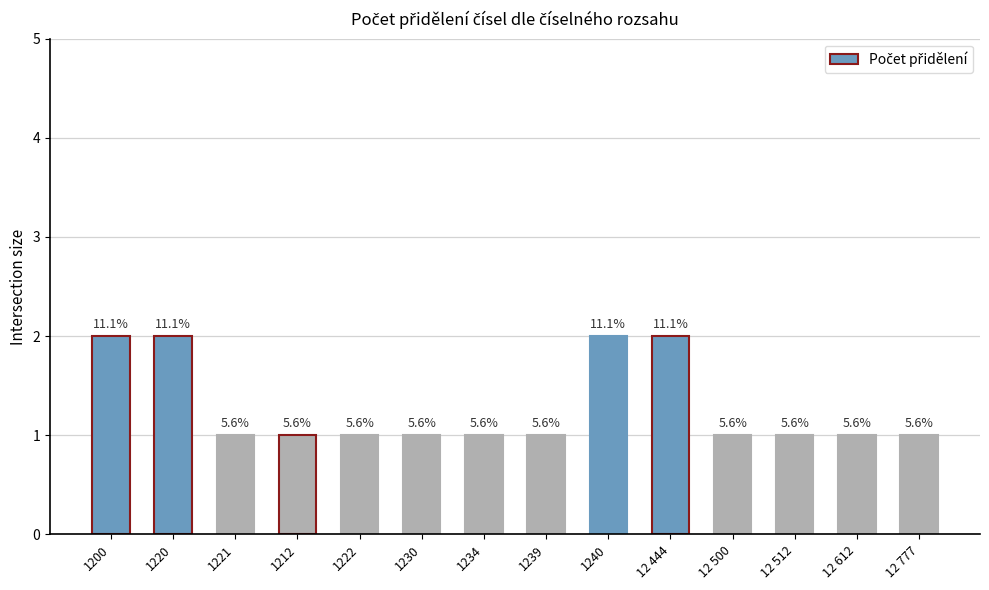

What is the label of the 9th bar from the left?

1240